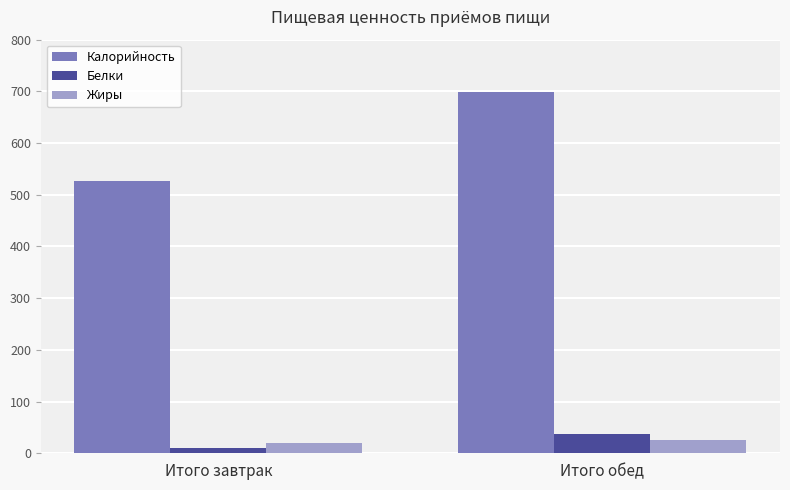

Is it true that Жиры equals 20.0 at Итого завтрак?

True